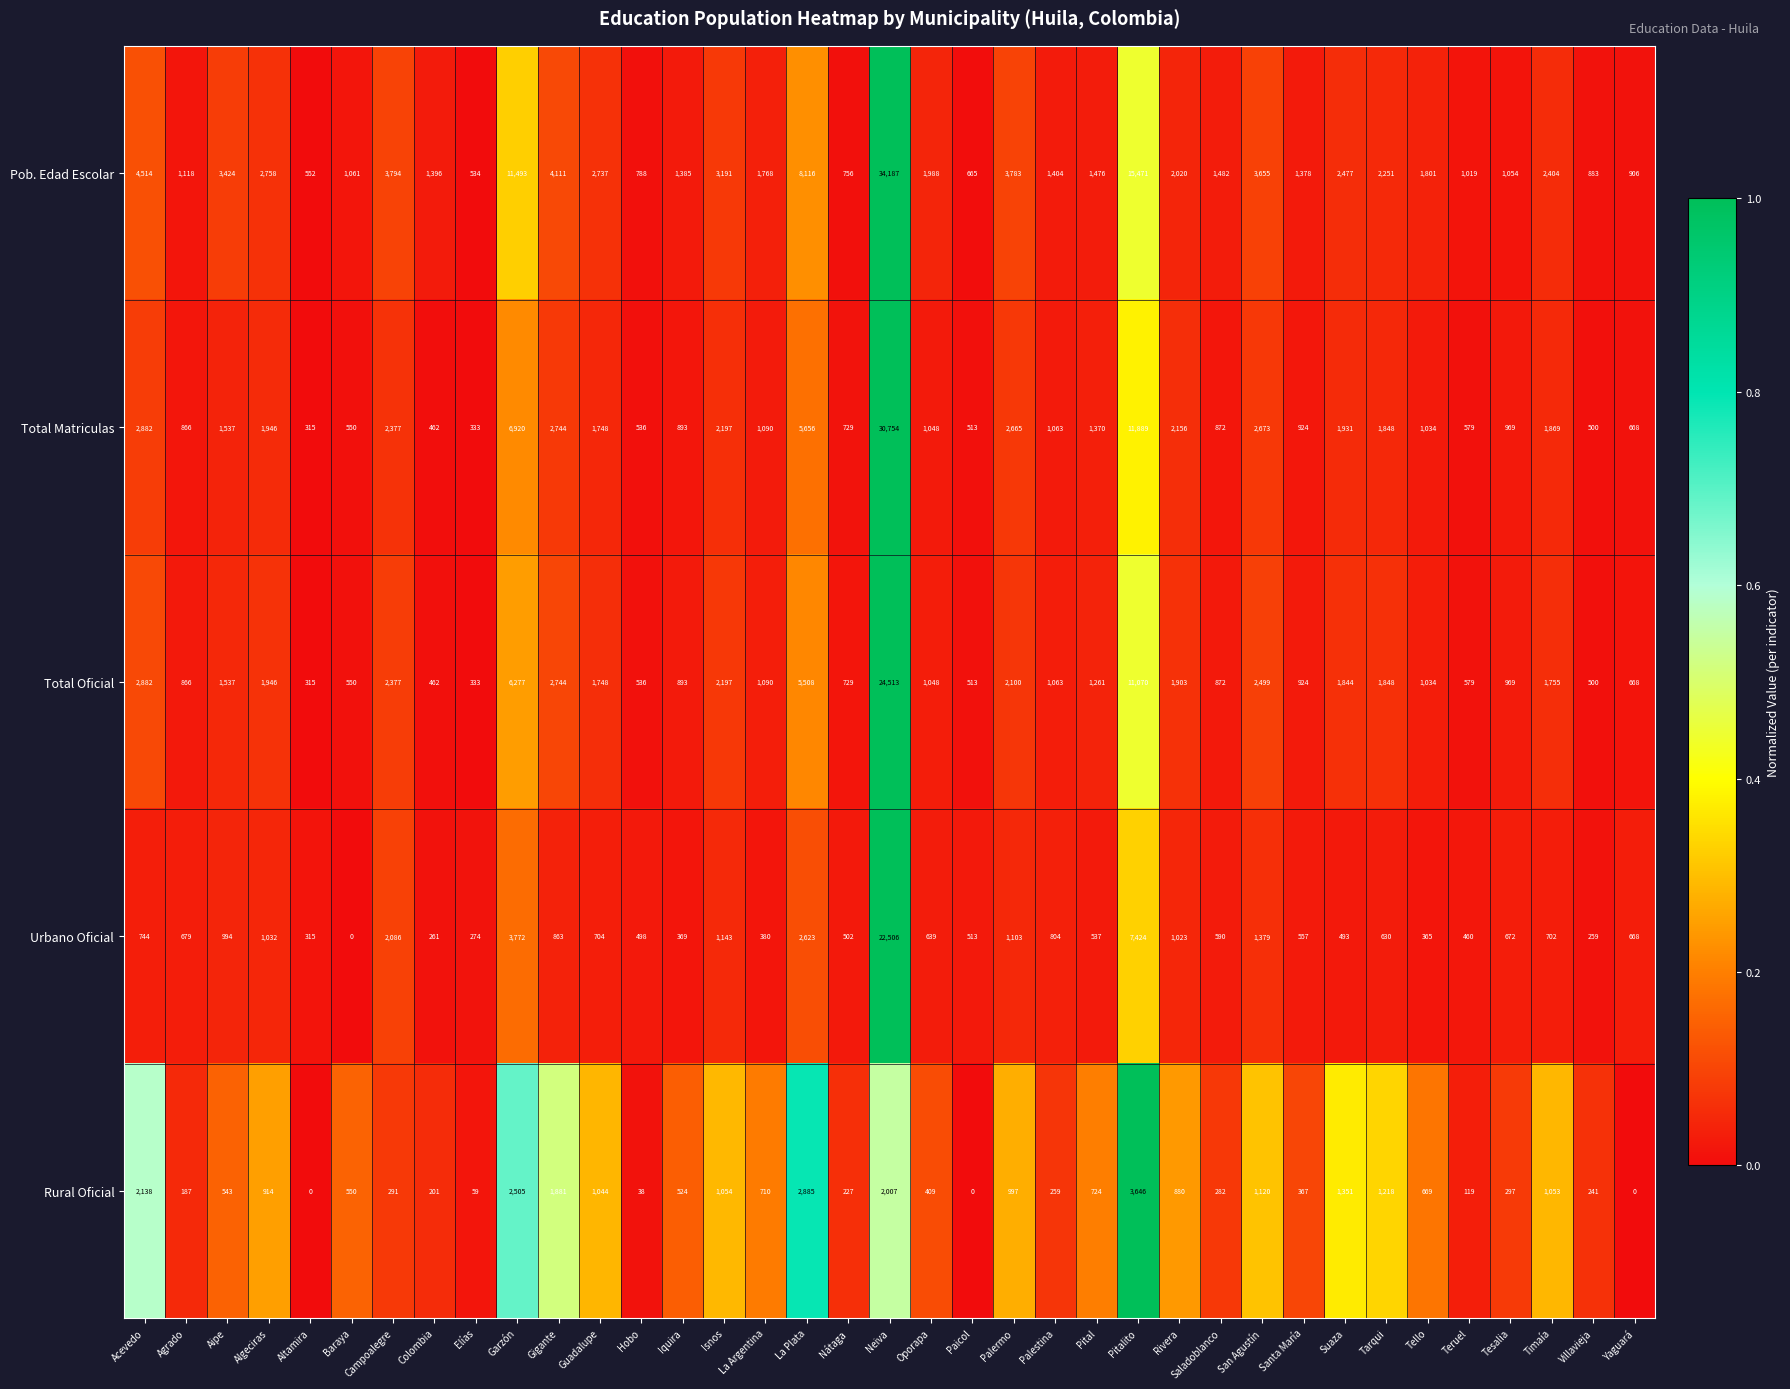

Which category has the highest value across all series?

Neiva